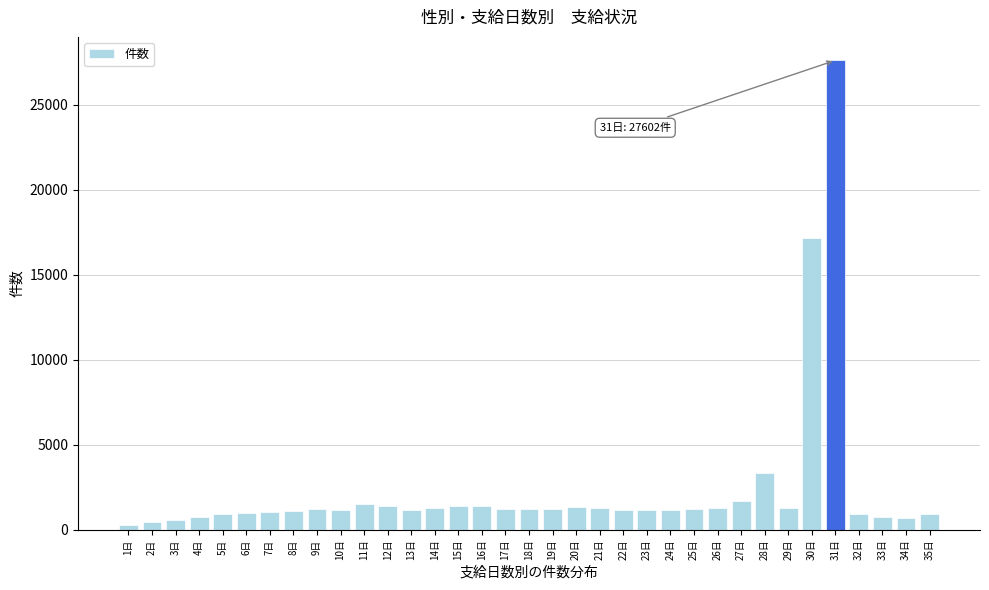

What is the ratio of the value at 34日 to the value at 16日?

0.5